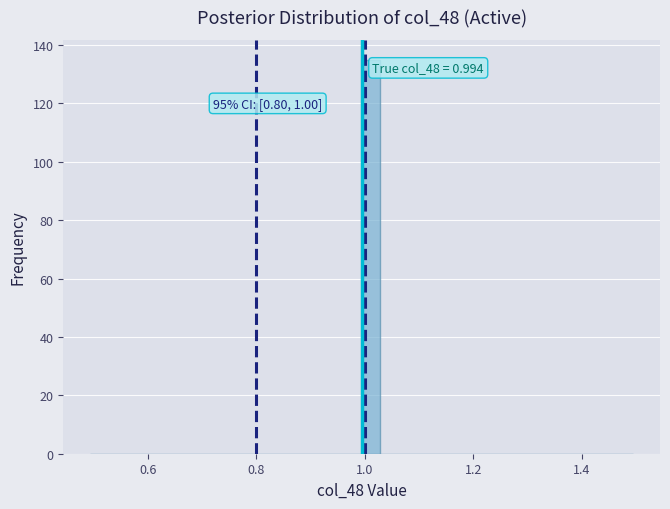

Read against the x-axis, roughly where is the centre of the tallest bar?

1.02